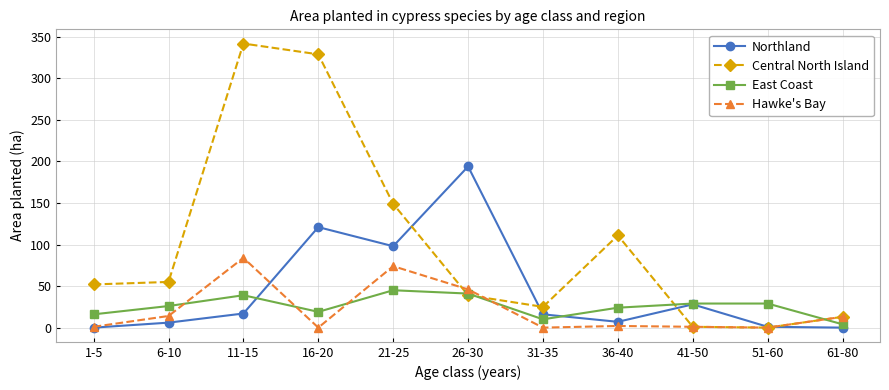

True or false: Central North Island has more than 2 interior local peaks.

False